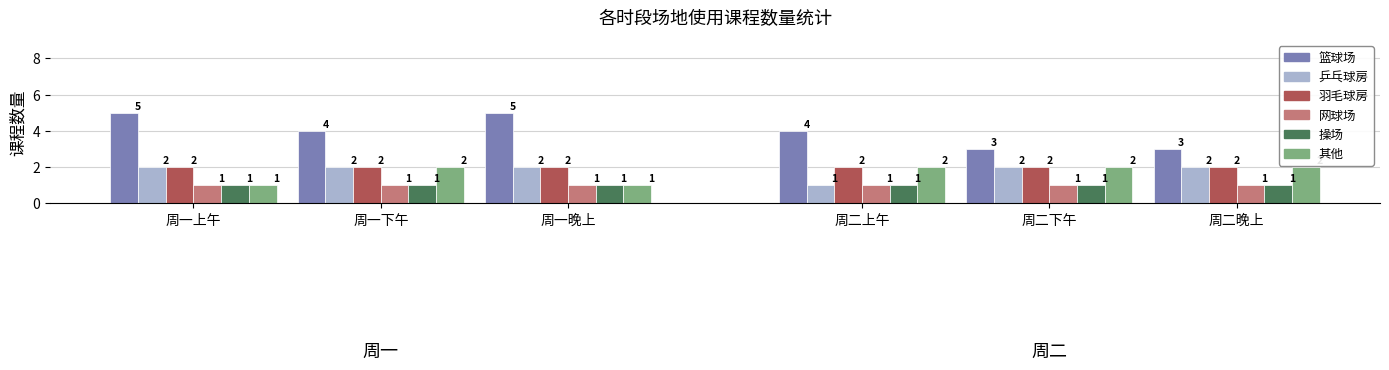

List the series in order of their peak value, lowest first.

网球场, 操场, 乒乓球房, 羽毛球房, 其他, 篮球场